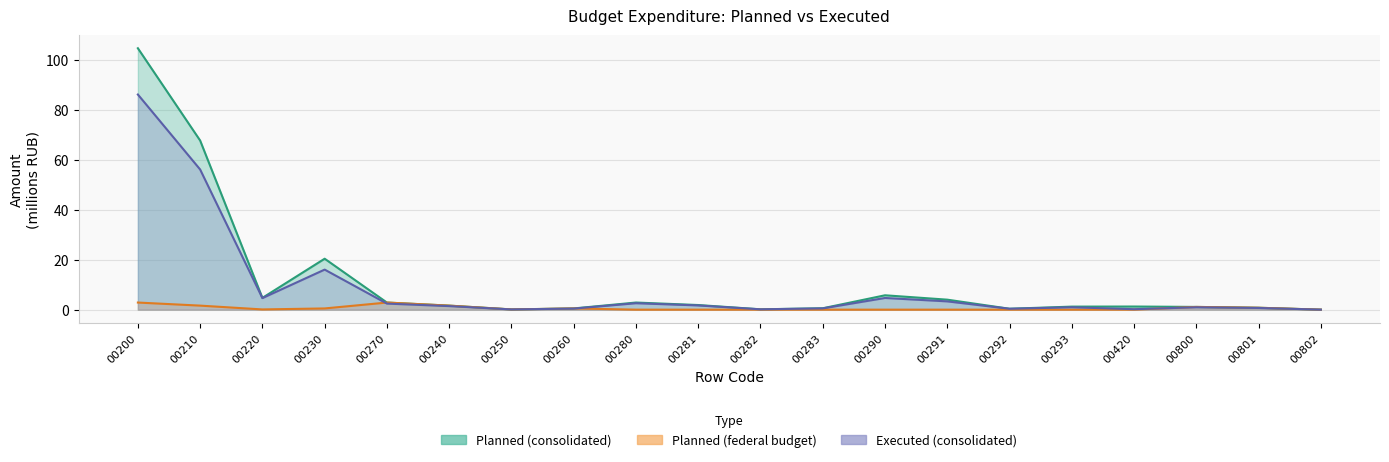

True or false: Planned (federal budget) and Planned (consolidated) intersect in this chart.

False